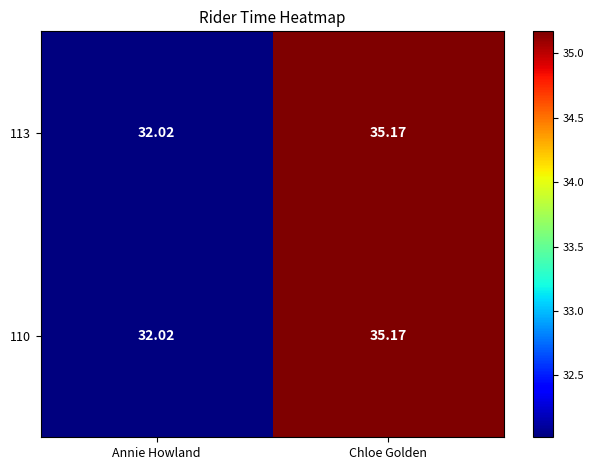

At how many categories does at least one series exceed 33?

1